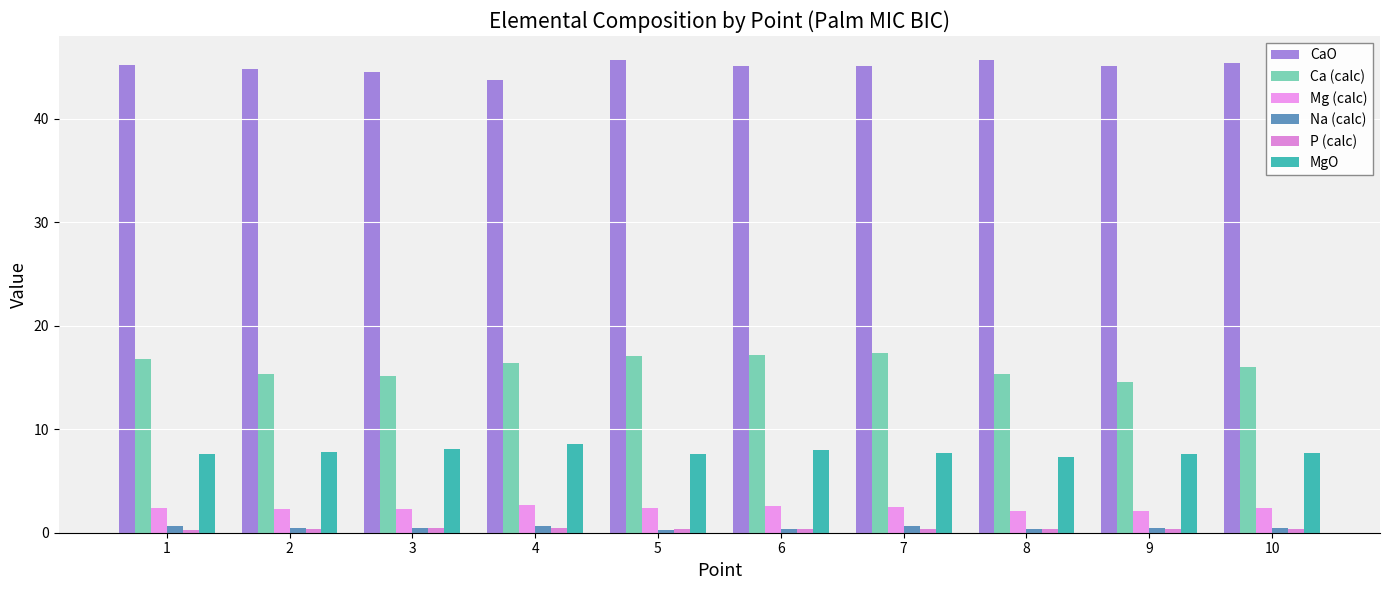

True or false: Ca (calc) has a value of 16.4 at 4.

True